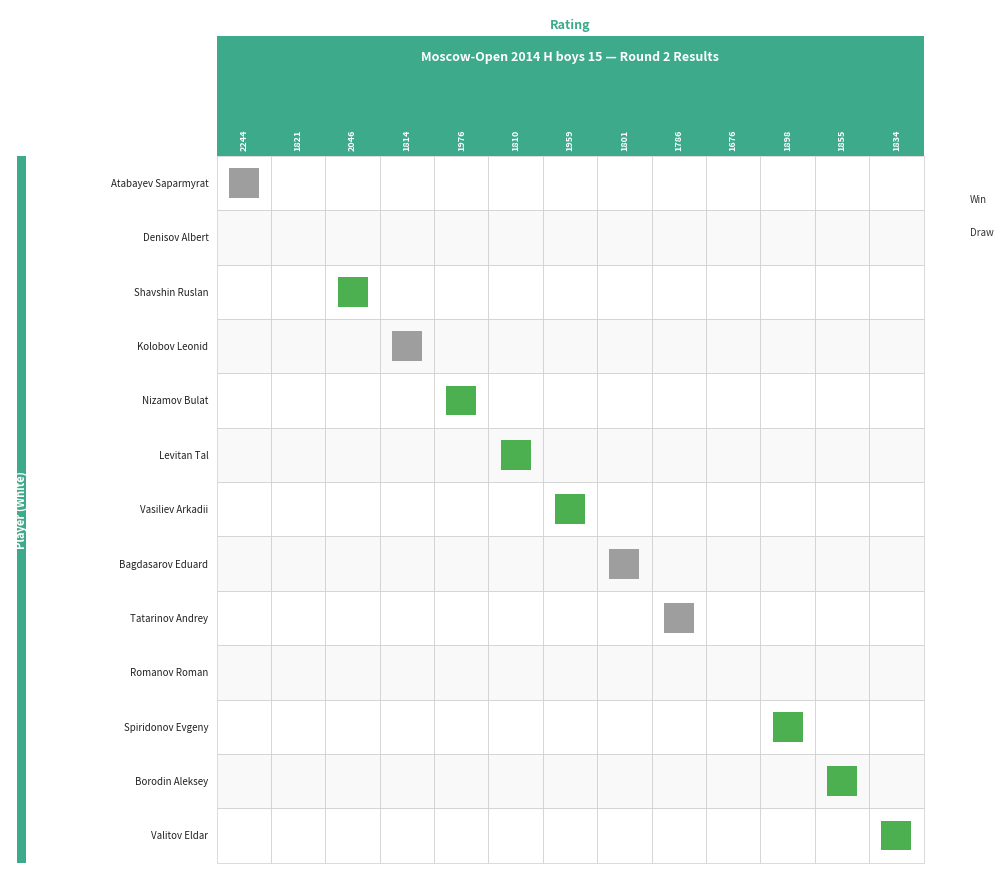

At which category is the sum across all series the highest?

Atabayev Saparmyrat